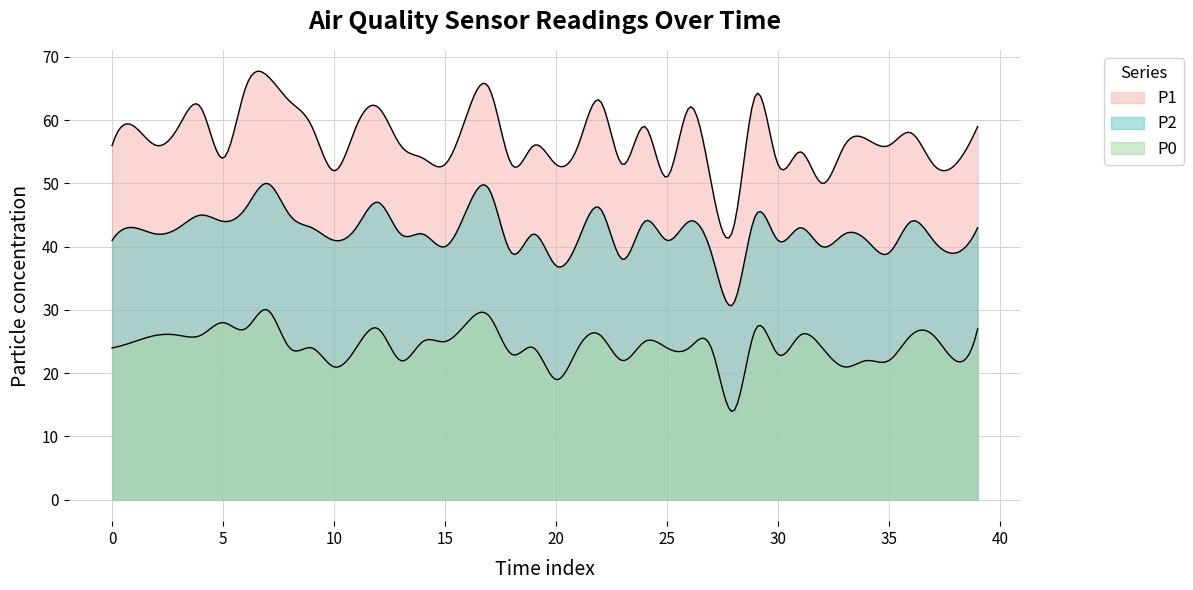

What is the value of the P2 point at the 6th from the left?

44